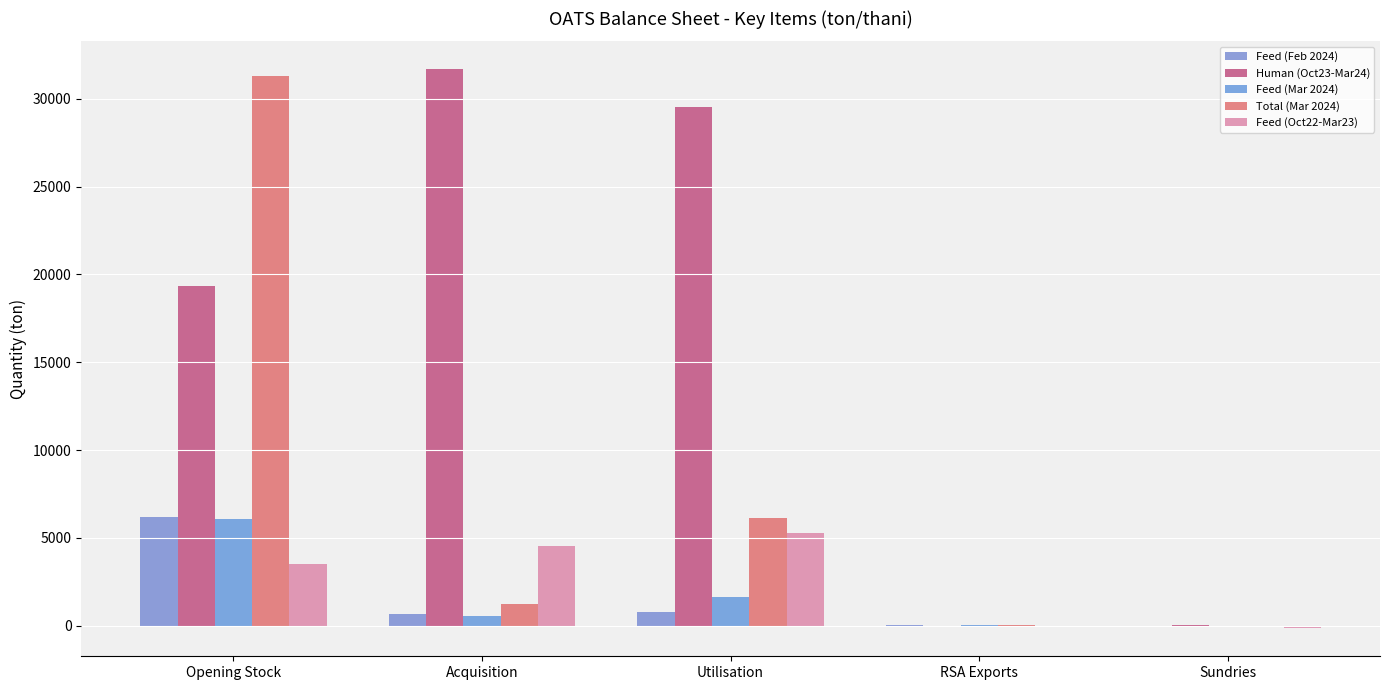

Which category has the highest value across all series?

Acquisition